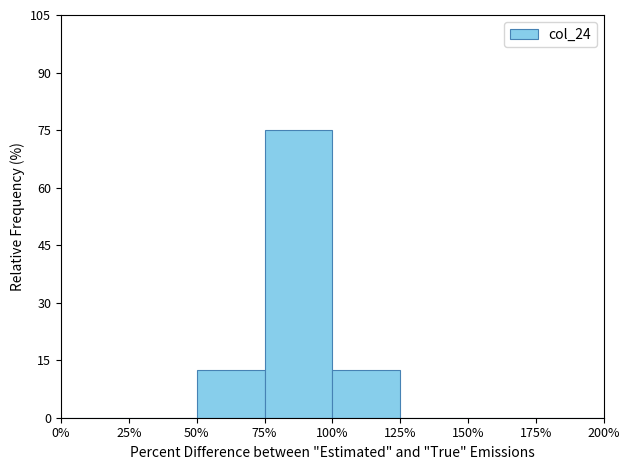

Reading left to right, transcribe this chart: for each bar, give the range it covers on the x-axis and its height. The values are not printed on the chart, so give them approximately, as read against the axis.

0% to 25%: 0
25% to 50%: 0
50% to 75%: 12
75% to 100%: 76
100% to 125%: 12
125% to 150%: 0
150% to 175%: 0
175% to 200%: 0